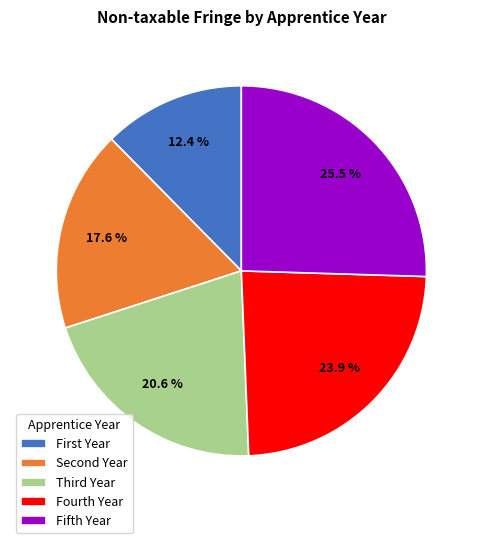

What percentage is NOT represented by Fourth Year?

76.1%